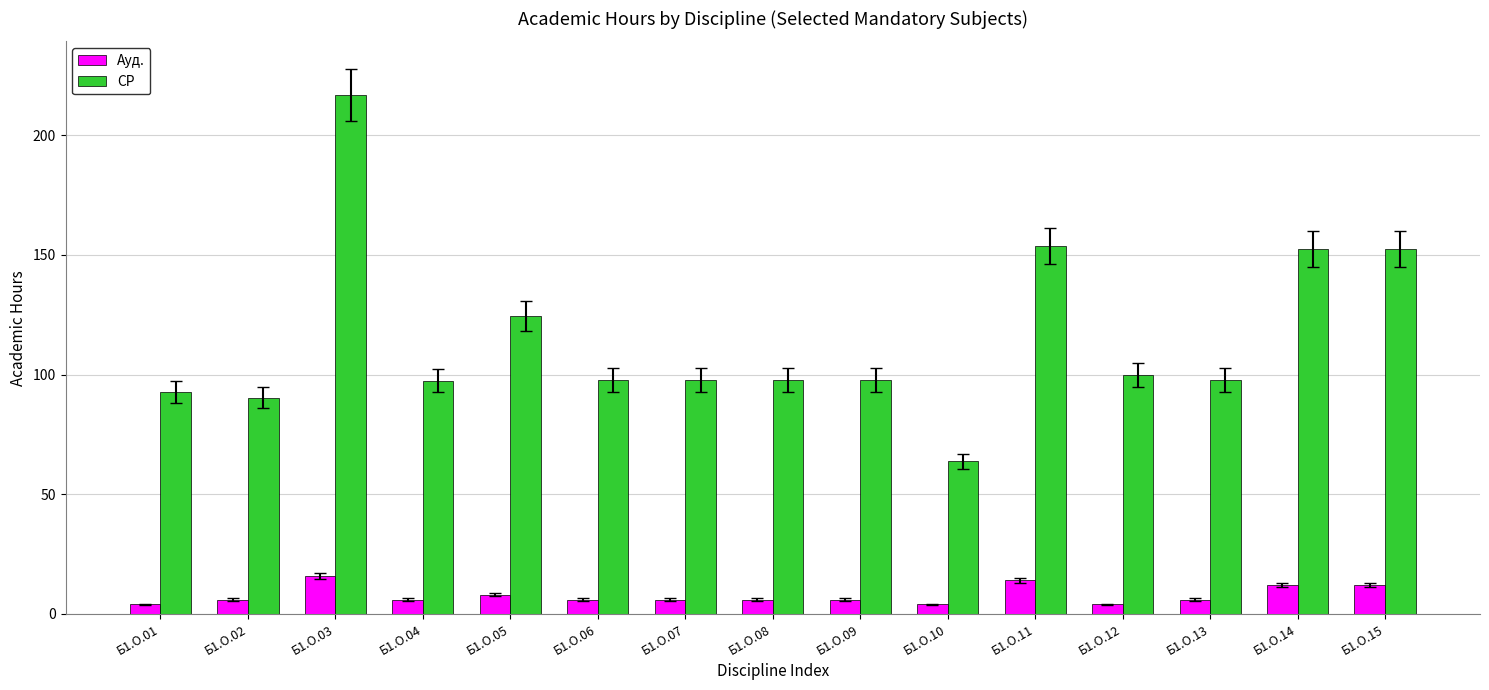

What is the sum of all Ауд. values?

116.0